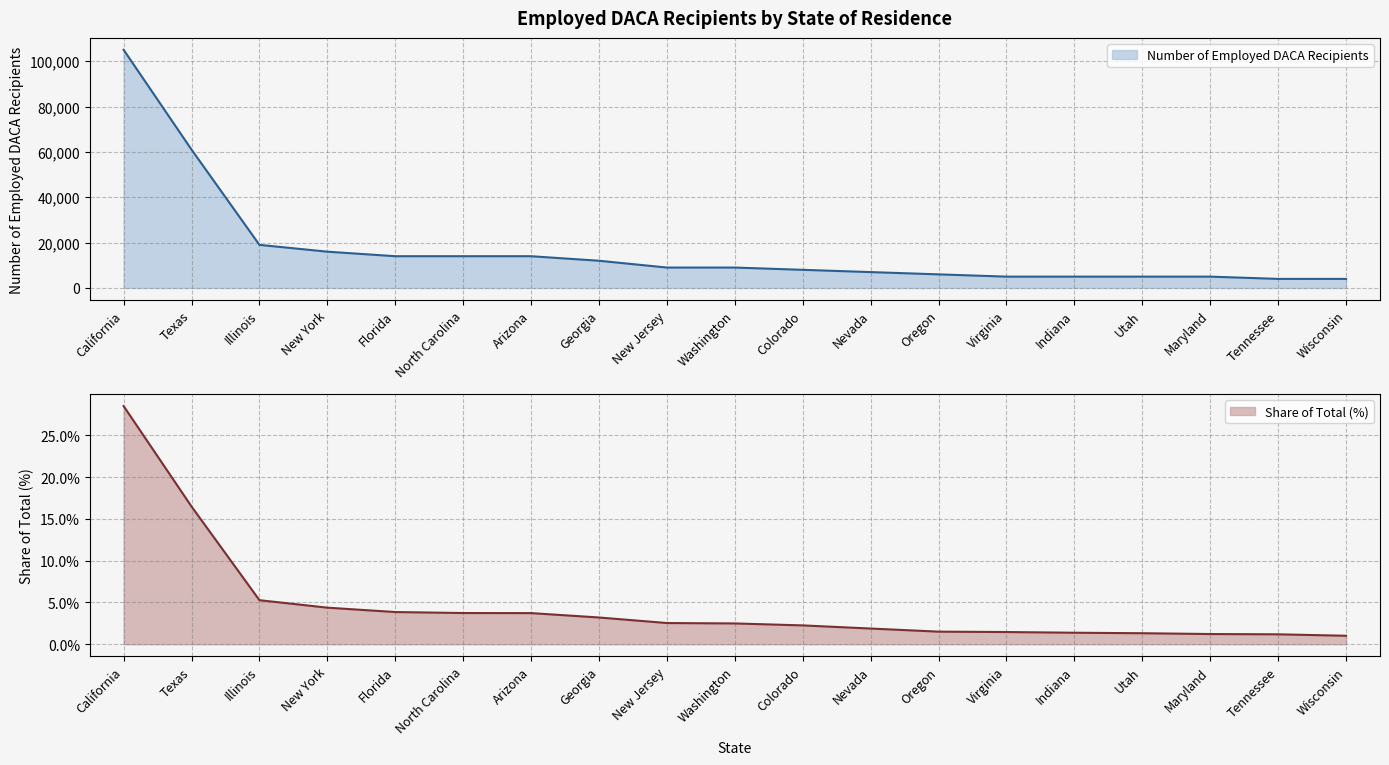

True or false: Number of Employed DACA Recipients and Share of Total (%) intersect in this chart.

False